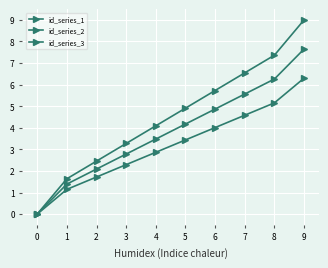

Count the number of categories in the chart.

10